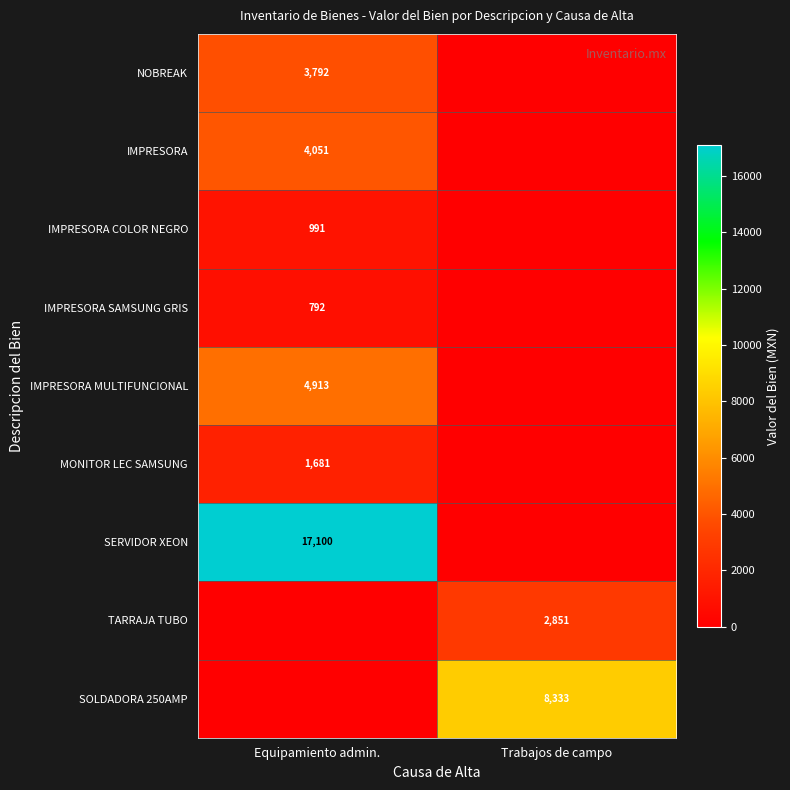

The value of IMPRESORA SAMSUNG GRIS at Equipamiento admin. is 220. True or false?

False